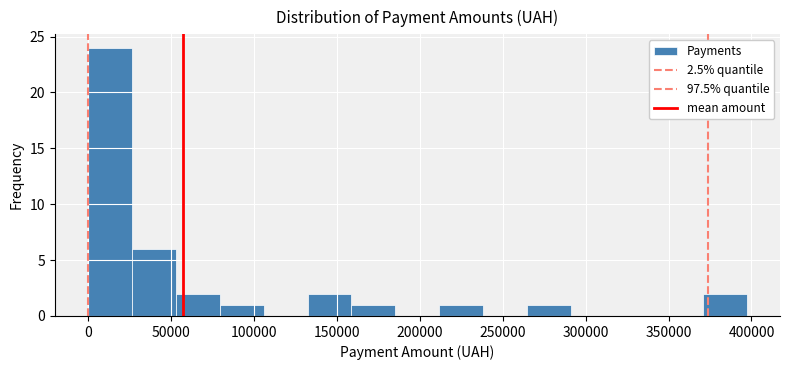

What is the height of the bar covering 0 to 25000 on the x-axis? Neither the bar edges nor the heights are printed on the chart, so give them approximately, as read against the axes.

24